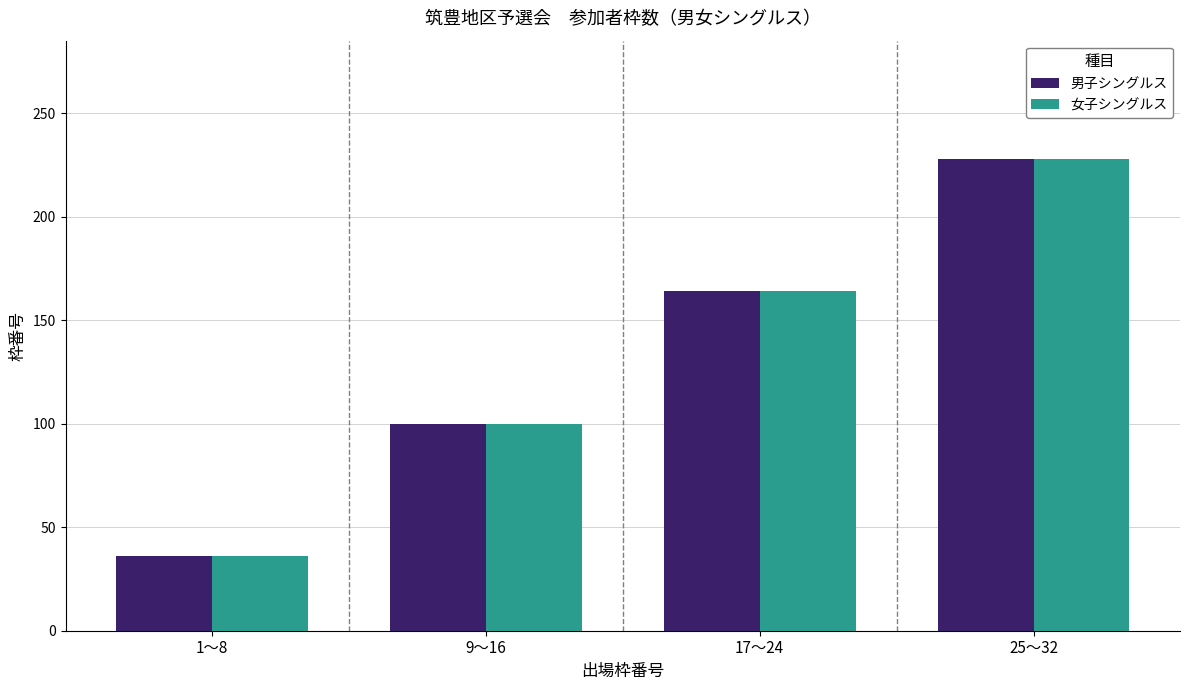

Rank the categories by 男子シングルス value from lowest to highest.

1〜8, 9〜16, 17〜24, 25〜32